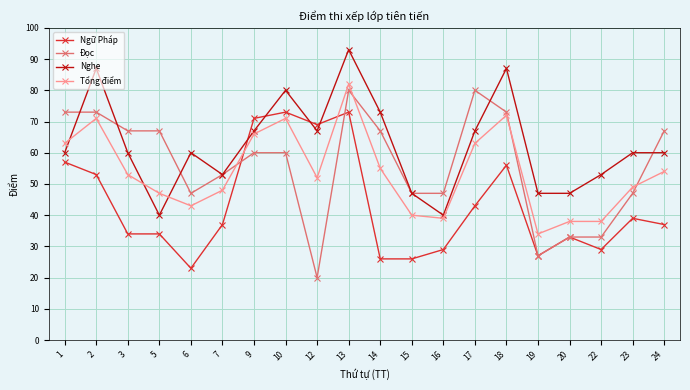

Which series has the widest spread of values?

Đọc